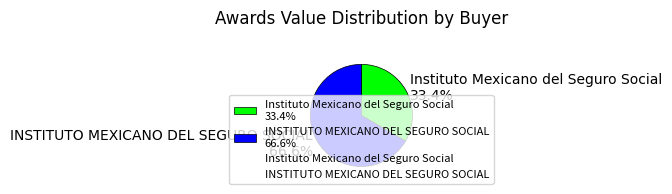

The INSTITUTO MEXICANO DEL SEGURO SOCIAL slice represents 67% of the pie. True or false?

True